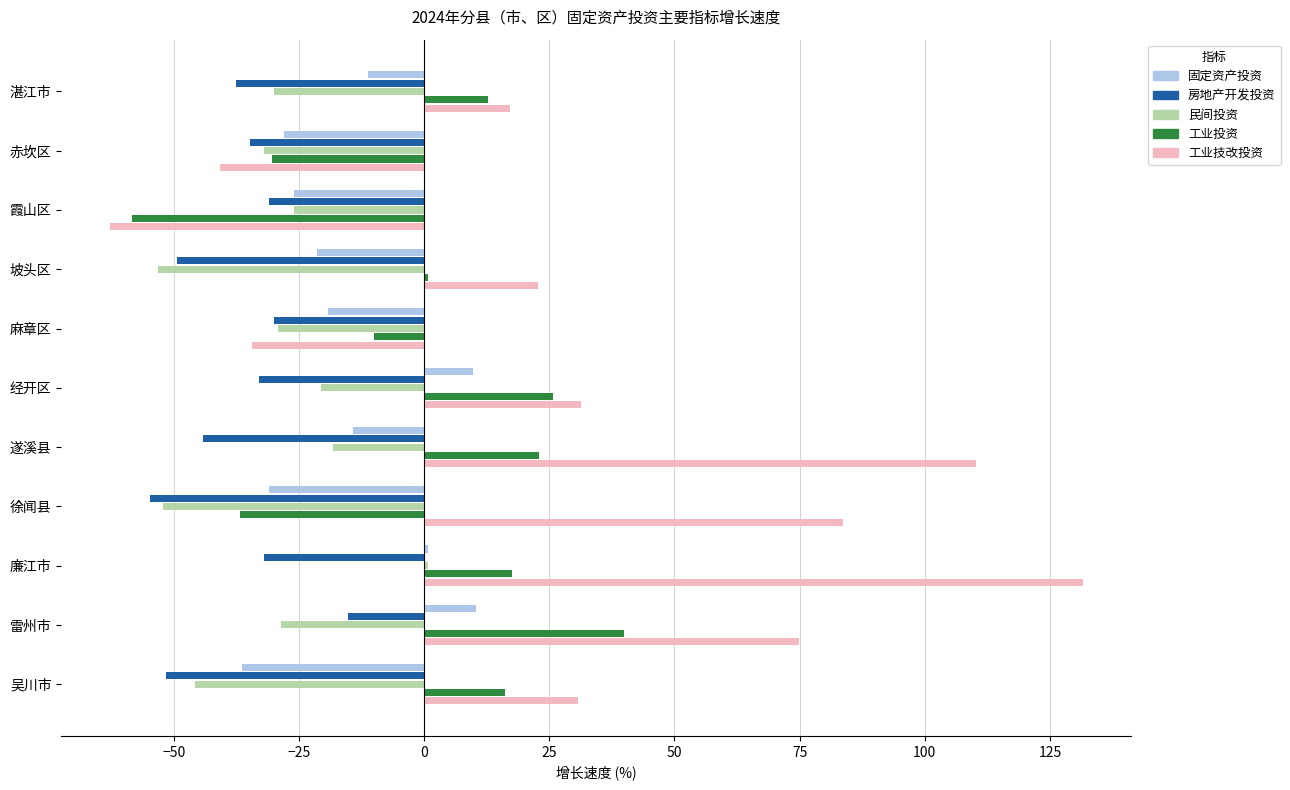

What is the minimum value shown in the chart?

-62.7